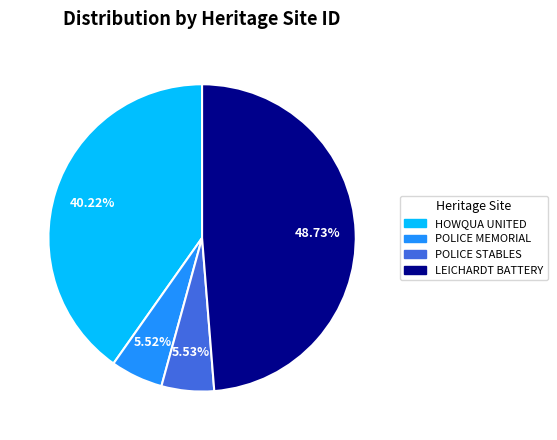

Is there any slice that represents more than half of the pie?

No